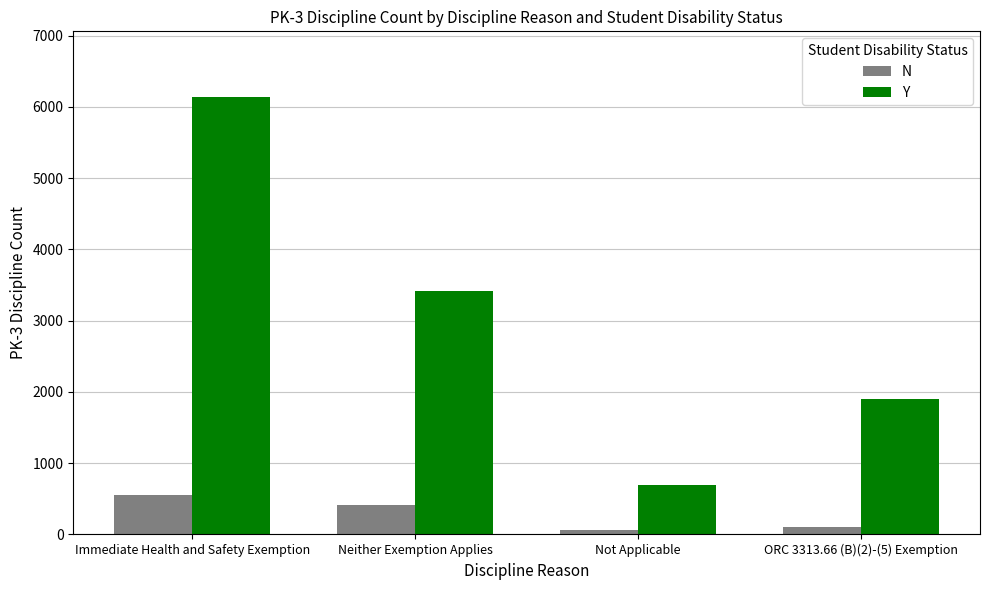

How many groups of bars are there?

4